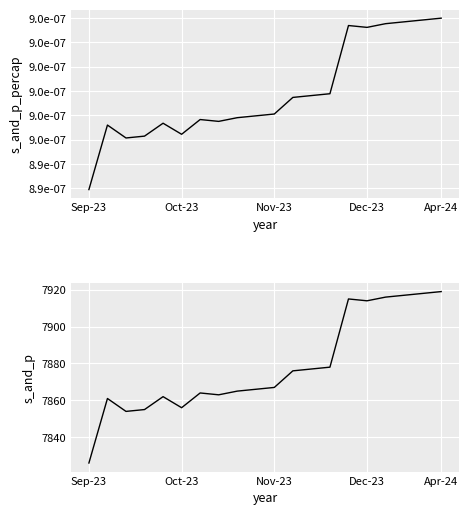

True or false: Item Id has more than 2 points higher than both neighbors.

True